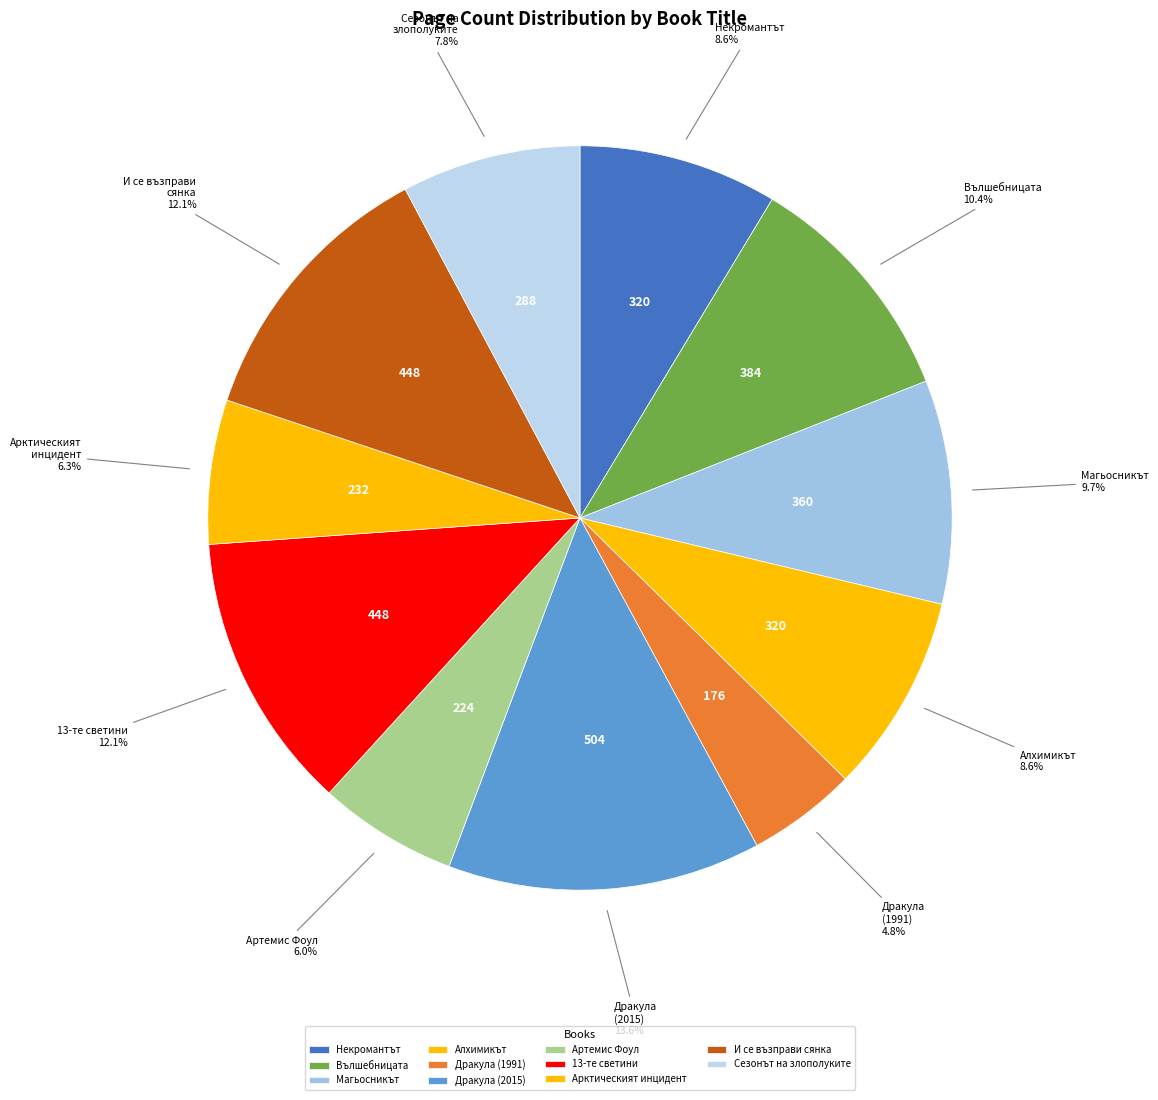

Which category has the smallest portion of the pie?

Дракула (1991)